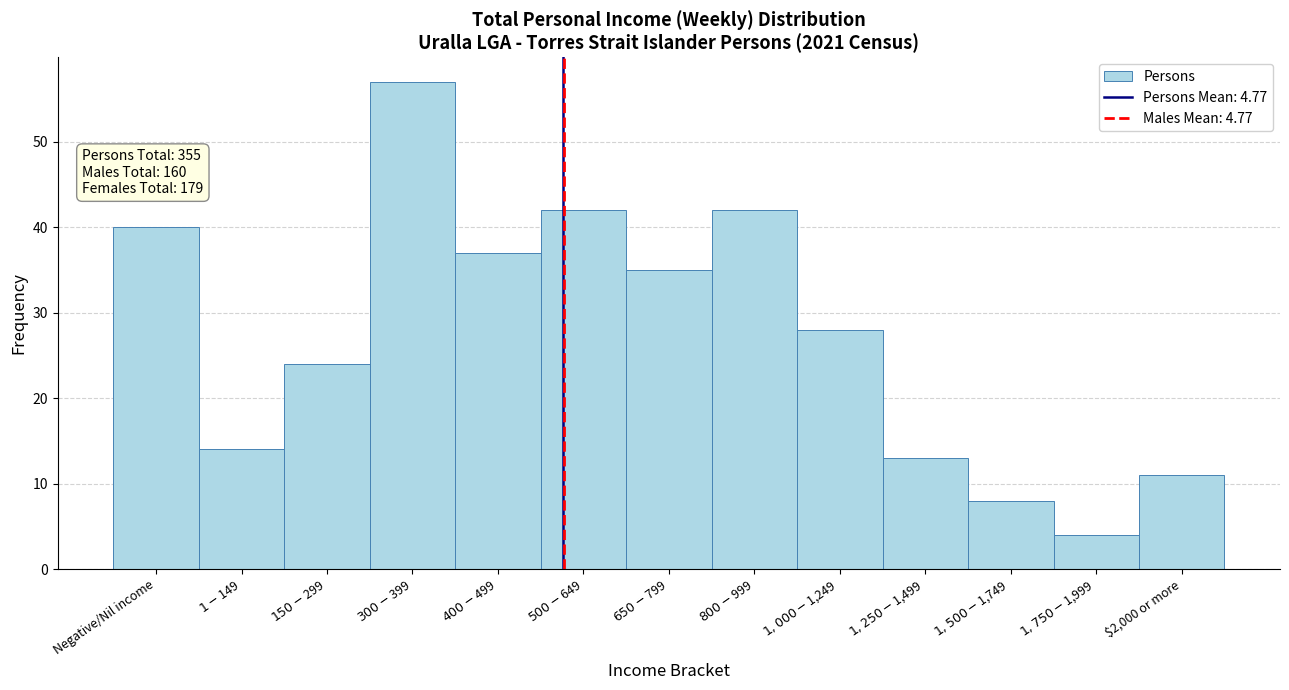

Reading right to left, what are all the values shown in this chart?

11	4	8	13	28	42	35	42	37	57	24	14	40